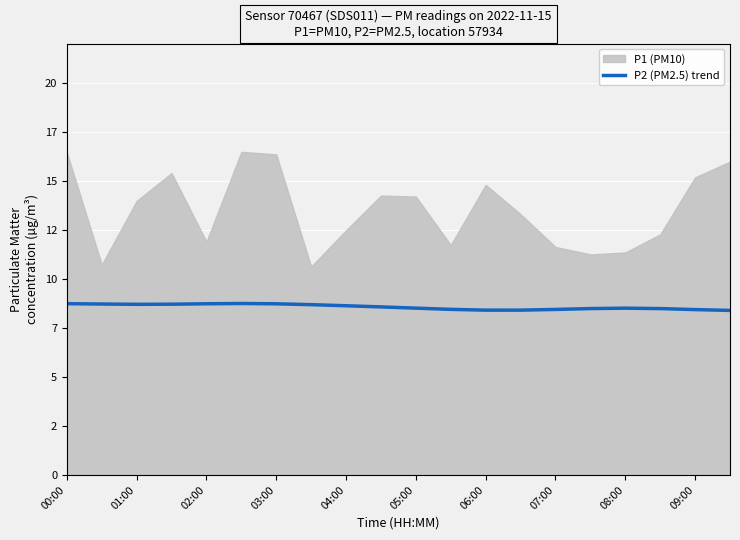

Approximately how many times larger is the value at 09:00 compared to 17?

1.0